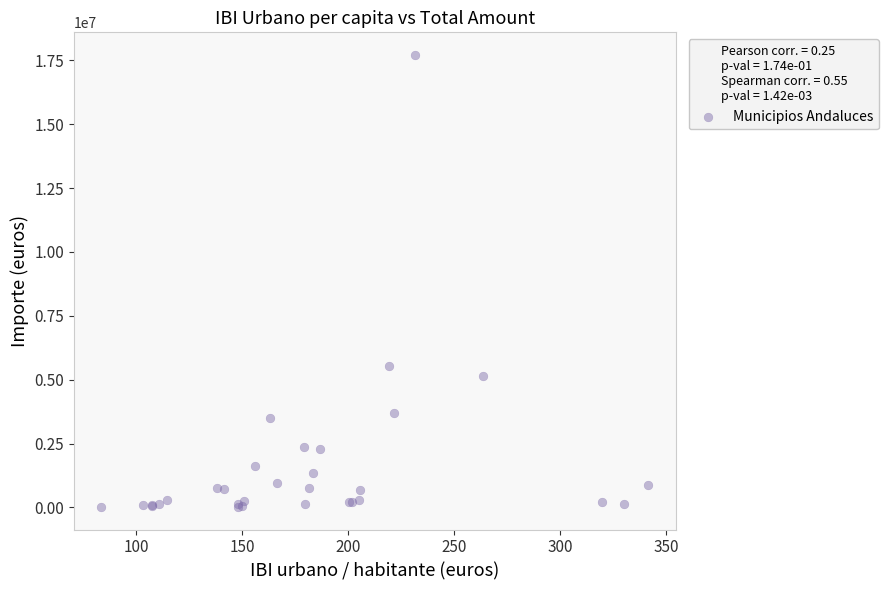

What Y value in the scatter plot is closest to 8867320?

5518428.3